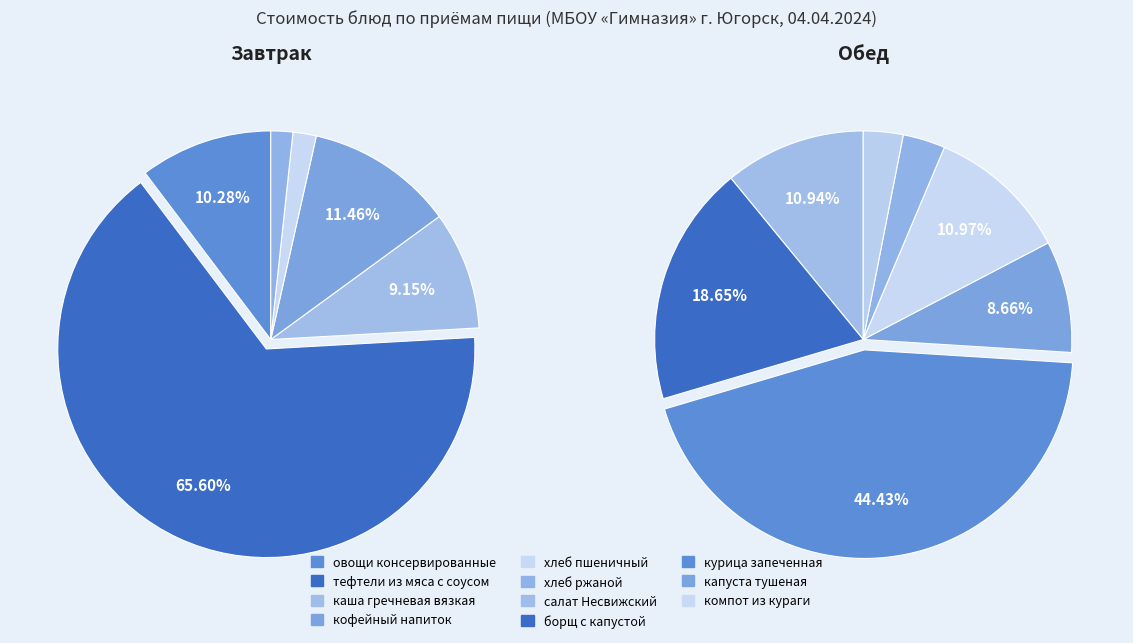

Does any single category account for the majority?

No